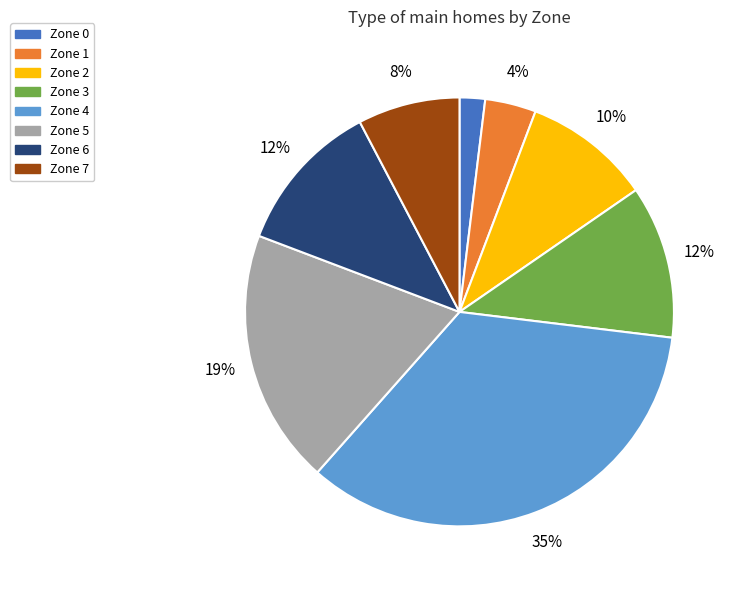

Is it true that Zone 7 is 22% of the pie?

False